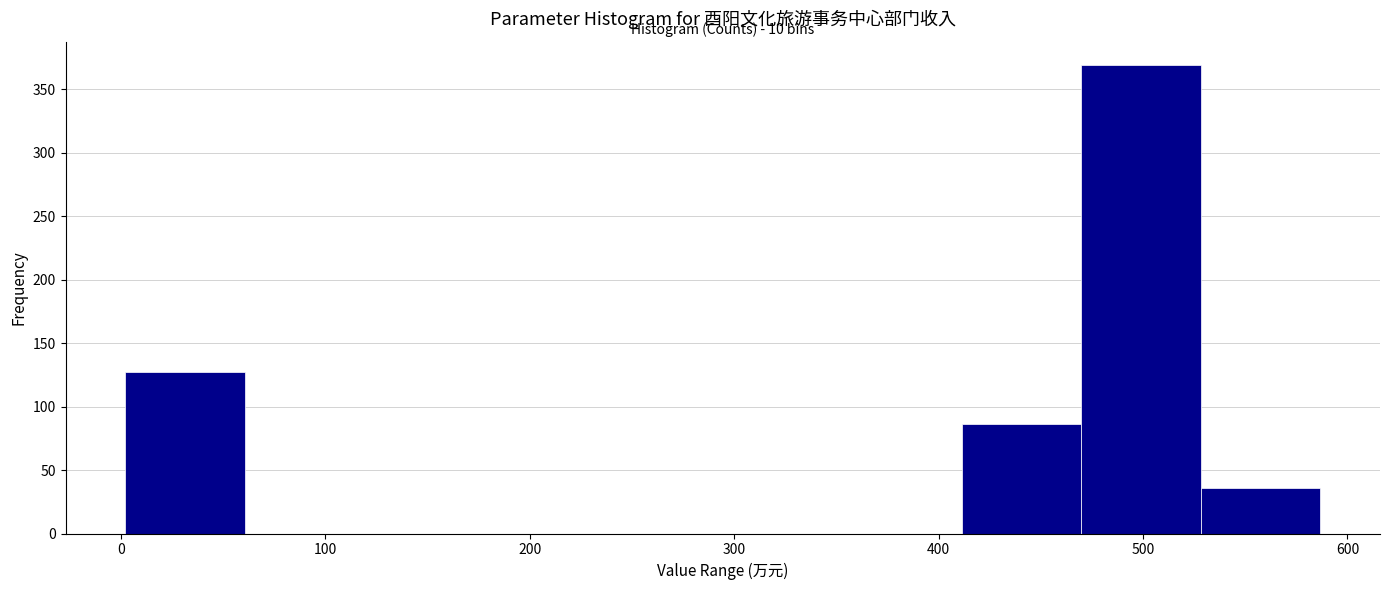

Over which range of the x-axis is the bar tallest?

470 to 530